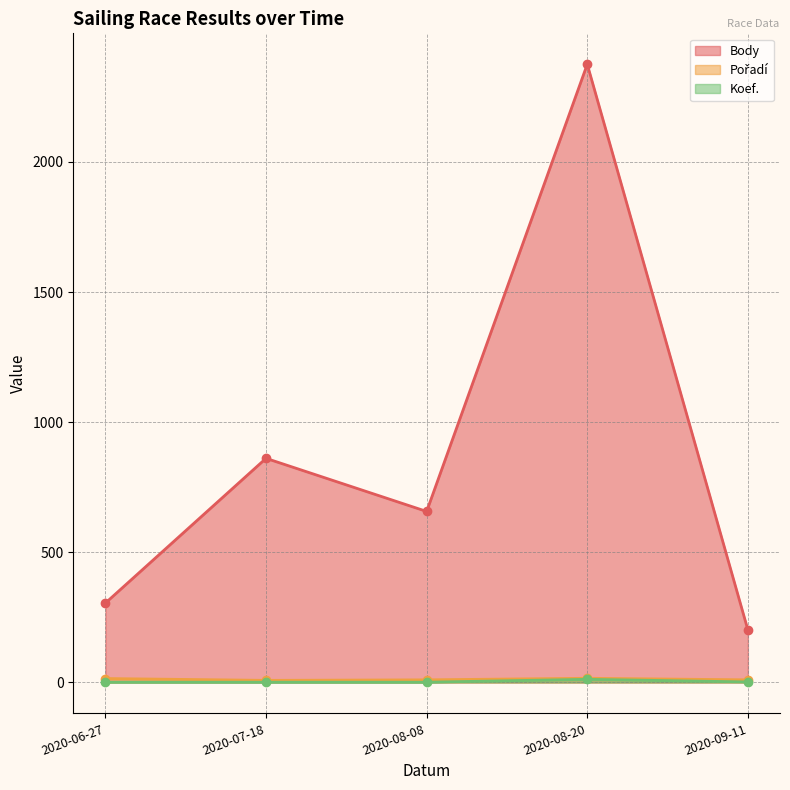

What is the sum of the Koef. values at 2020-07-18 and 2020-06-27?

2